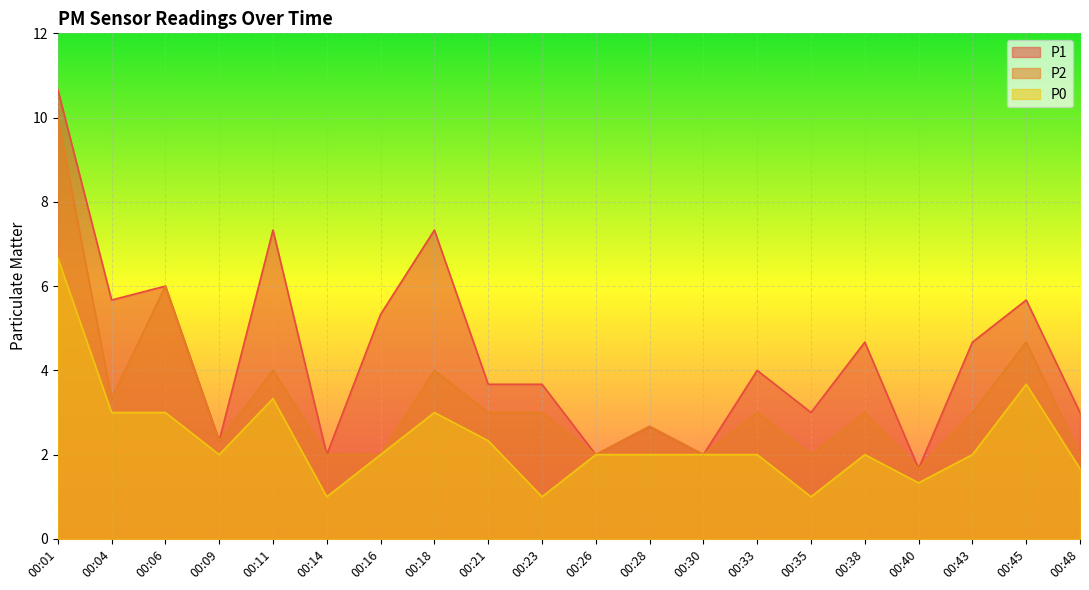

True or false: P0 and P2 cross at least once.

False